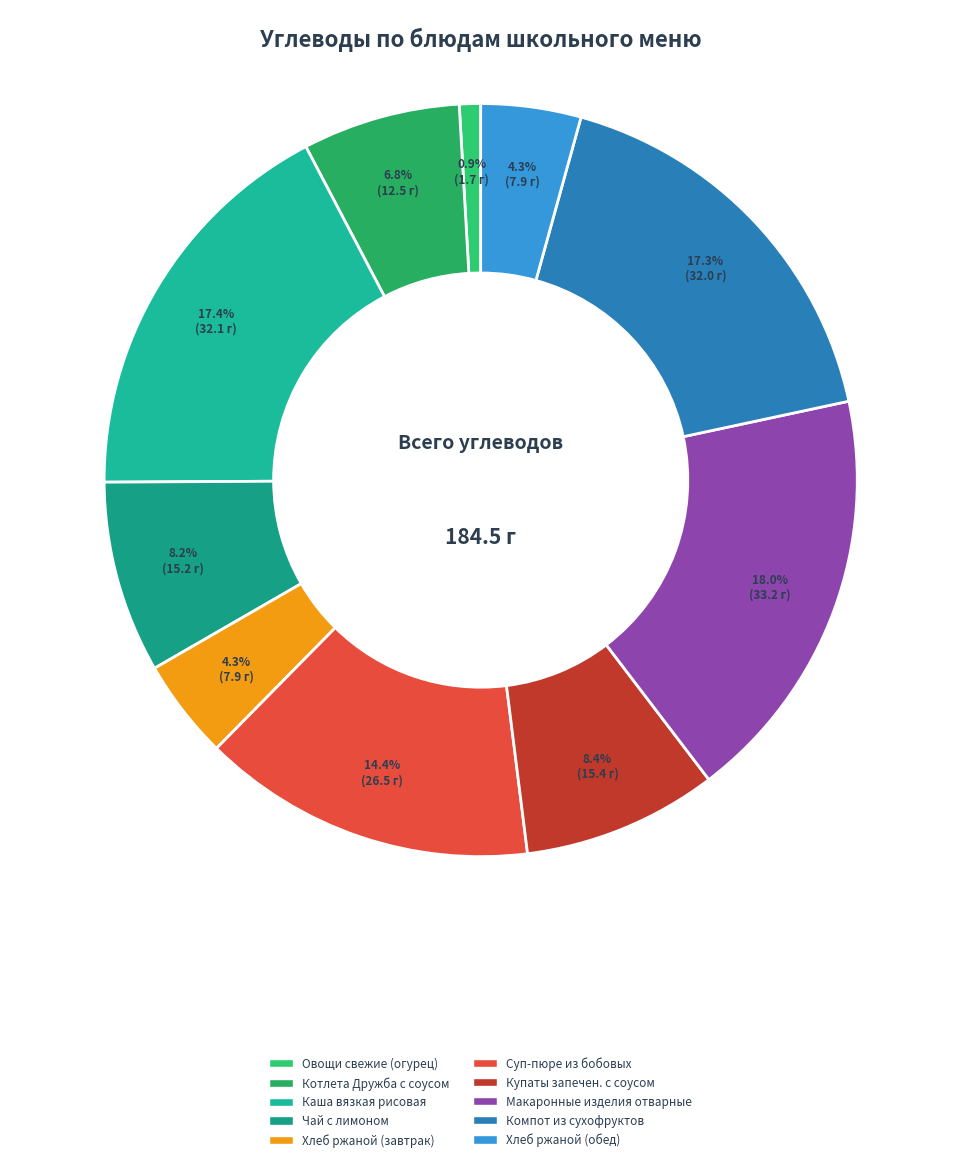

The Хлеб ржаной (завтрак) slice represents 1% of the pie. True or false?

False